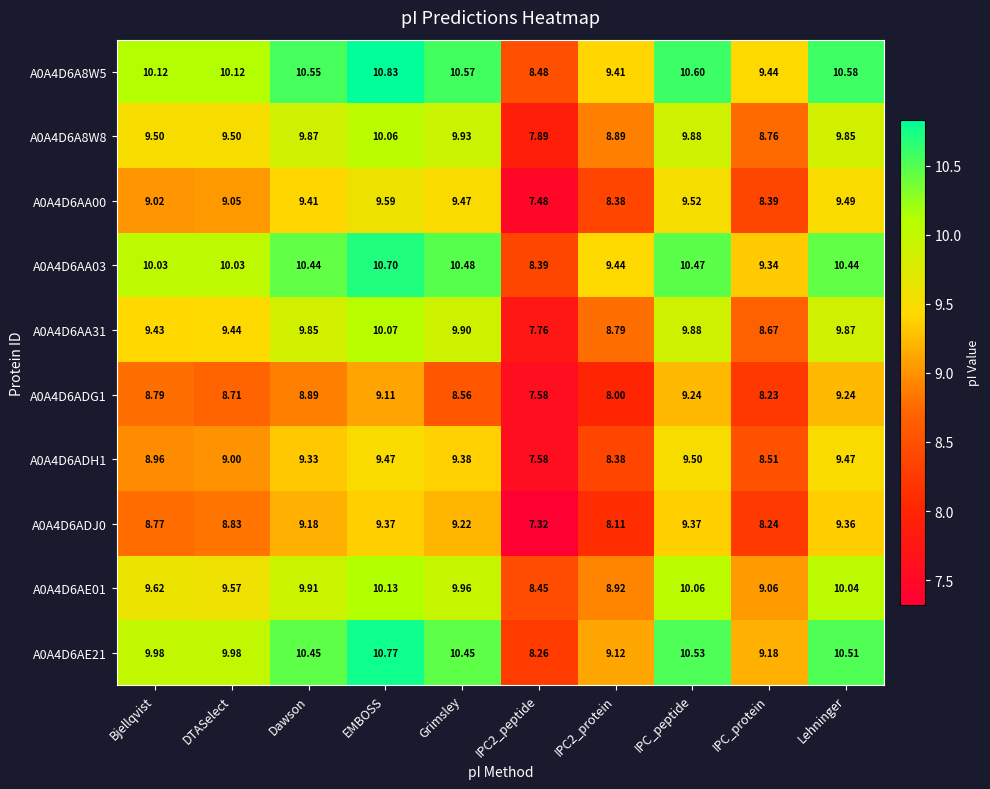

Which series changed the most between IPC2_peptide and Lehninger?

A0A4D6AE21